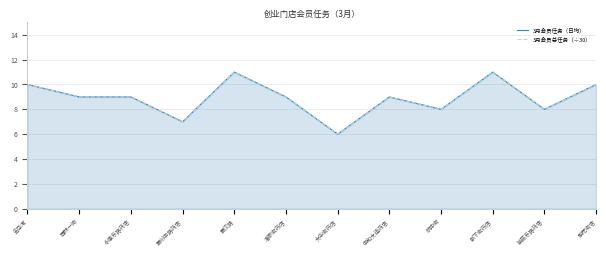

Where is 3月会员总任务（÷30） nearest to the value 8?

航中街